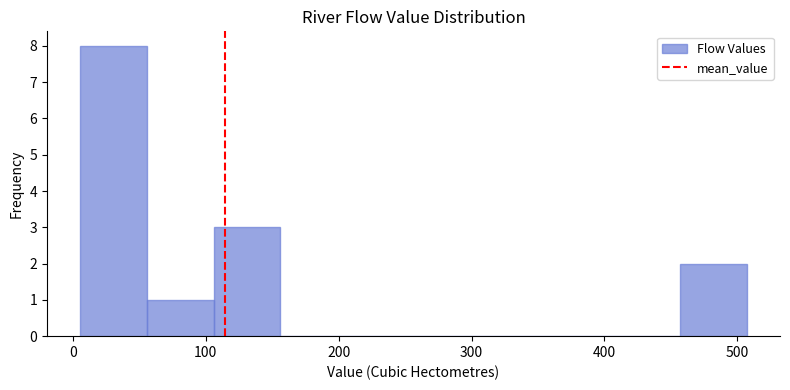

Reading left to right, list every bar in this chart as the range it spans on the x-axis followed by its height. Neither the bar edges nor the heights are printed on the chart, so give them approximately, as read against the axes.

10 to 60: 8
60 to 110: 1
110 to 160: 3
160 to 210: 0
210 to 260: 0
260 to 310: 0
310 to 360: 0
360 to 410: 0
410 to 460: 0
460 to 510: 2